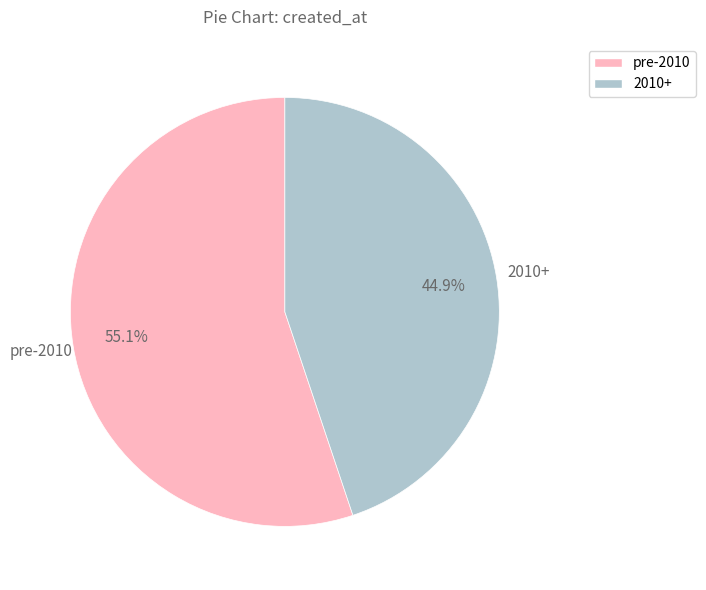

Does any single category account for the majority?

Yes